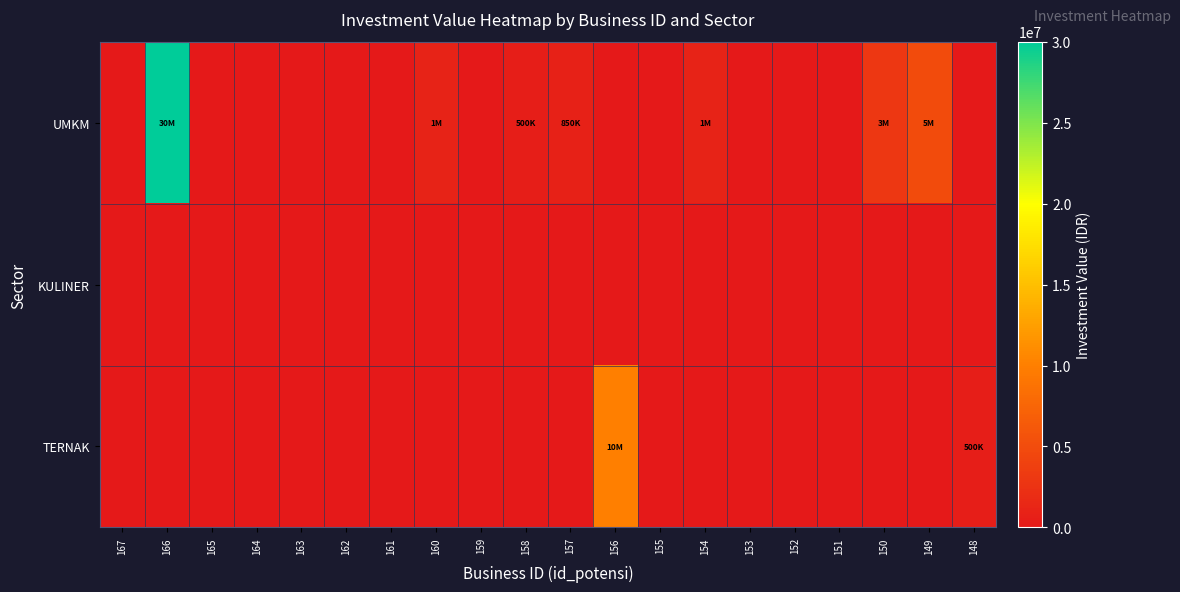

At how many categories does at least one series exceed 11140162?

1